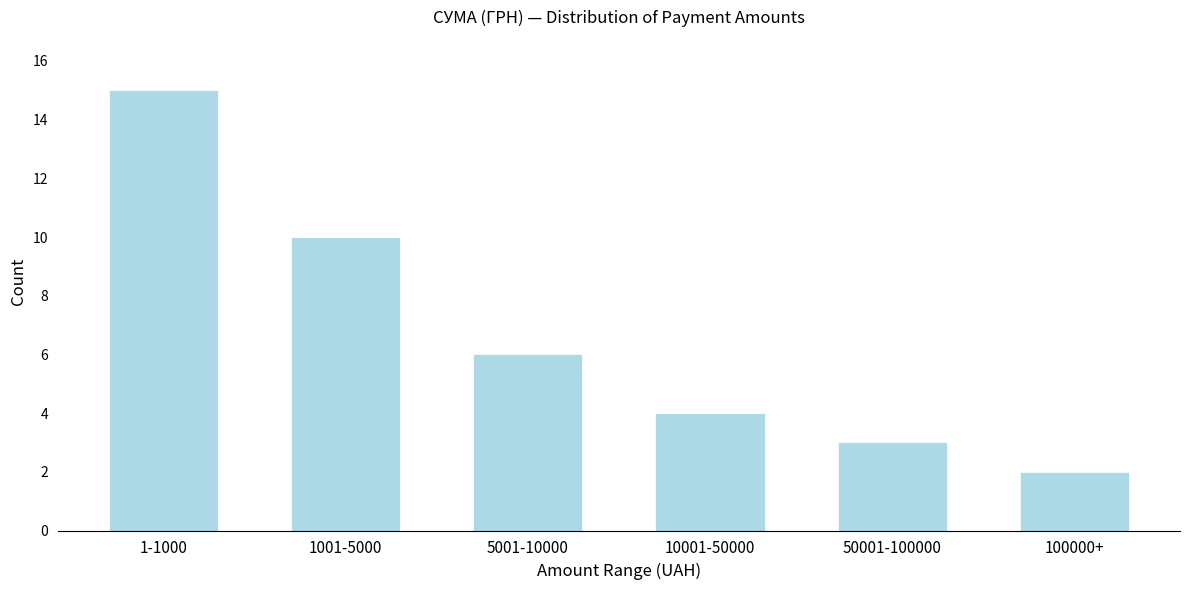

Reading right to left, extract all data points from this chart.

2	3	4	6	10	15